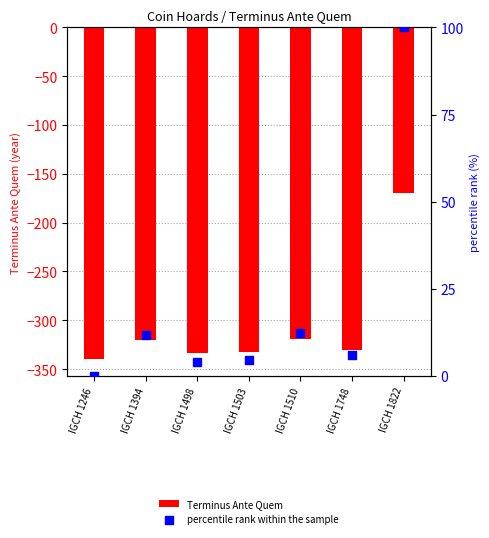

Which series has the widest spread of Y values?

Terminus Ante Quem